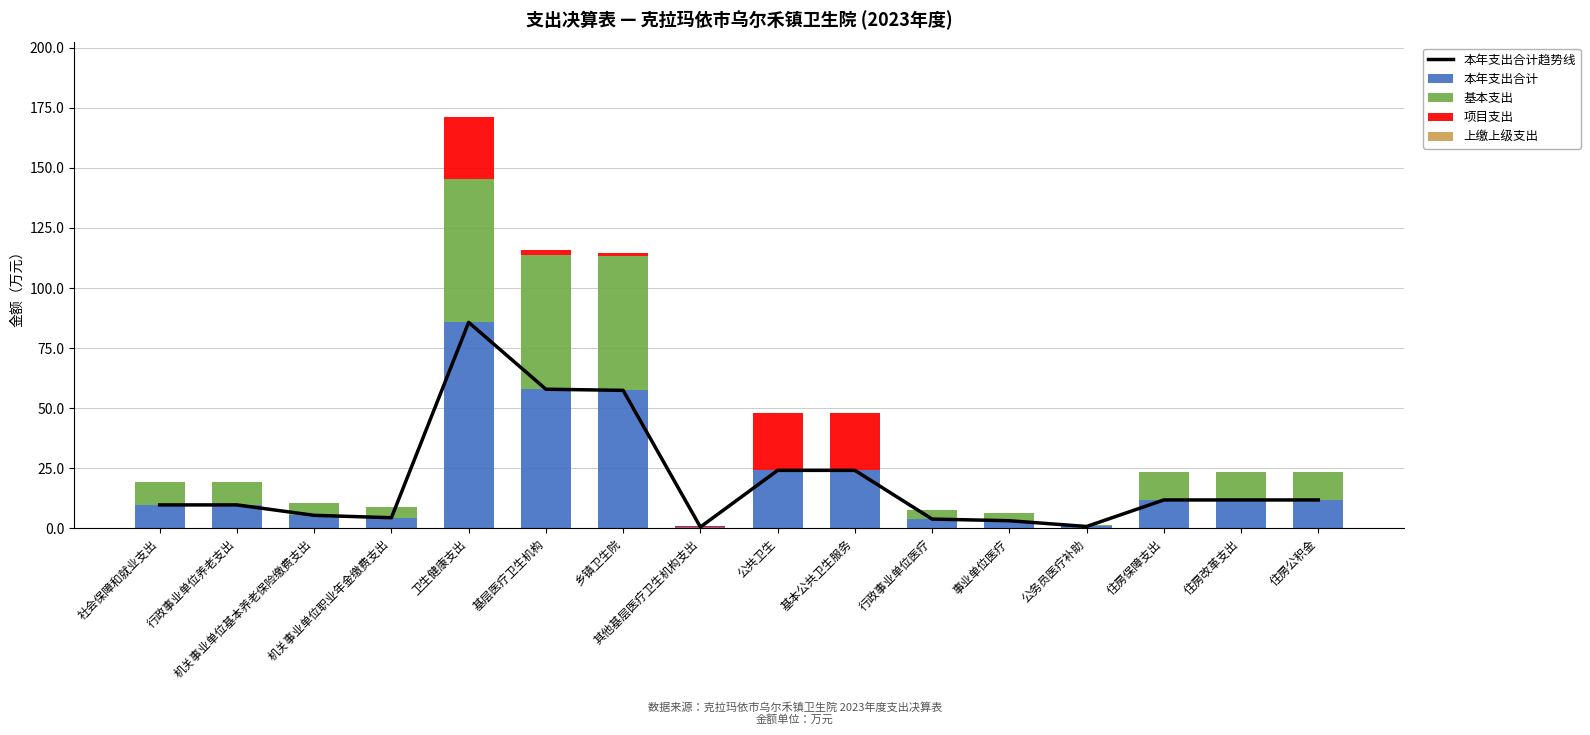

What is the total value across all series at 乡镇卫生院?

172.1